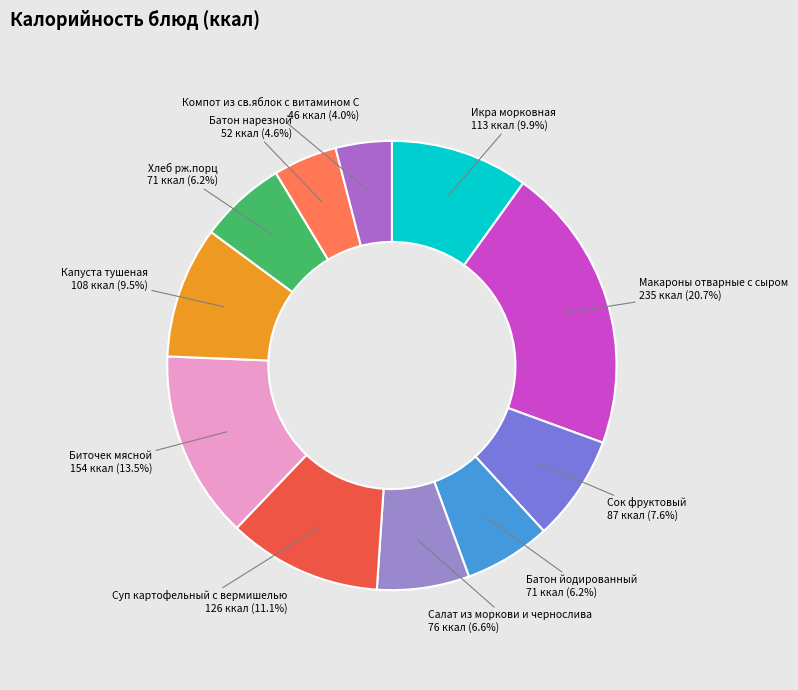

How many slices are in this pie chart?

11